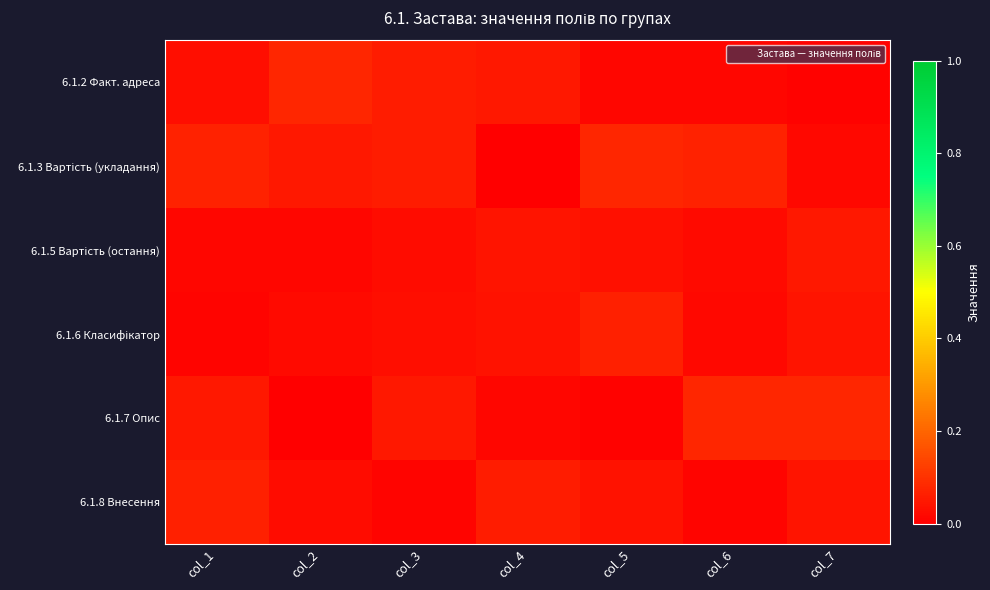

Between col_4 and col_7, which is larger?

col_4